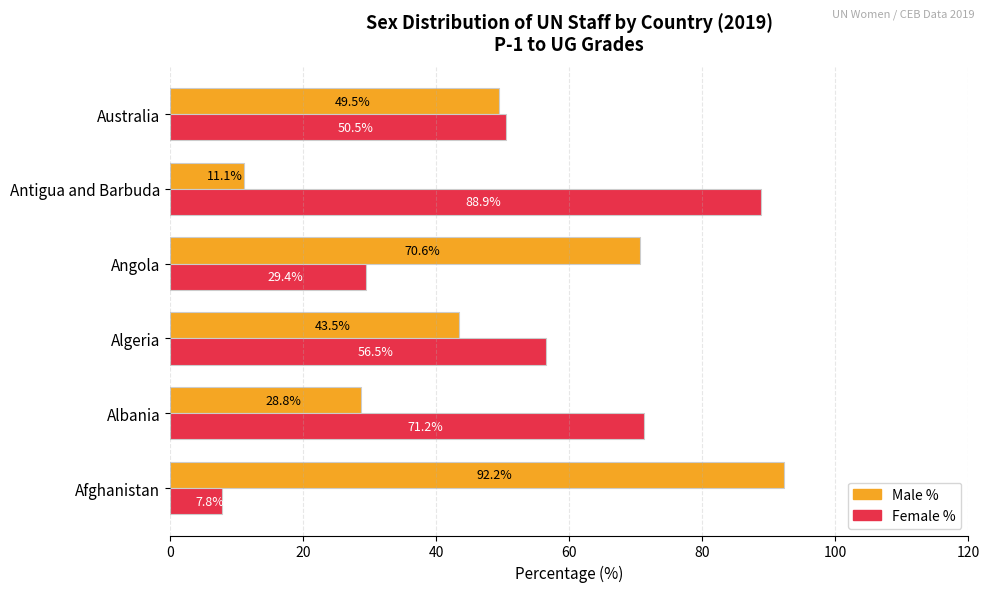

Read the Male % value at Afghanistan.

92.2